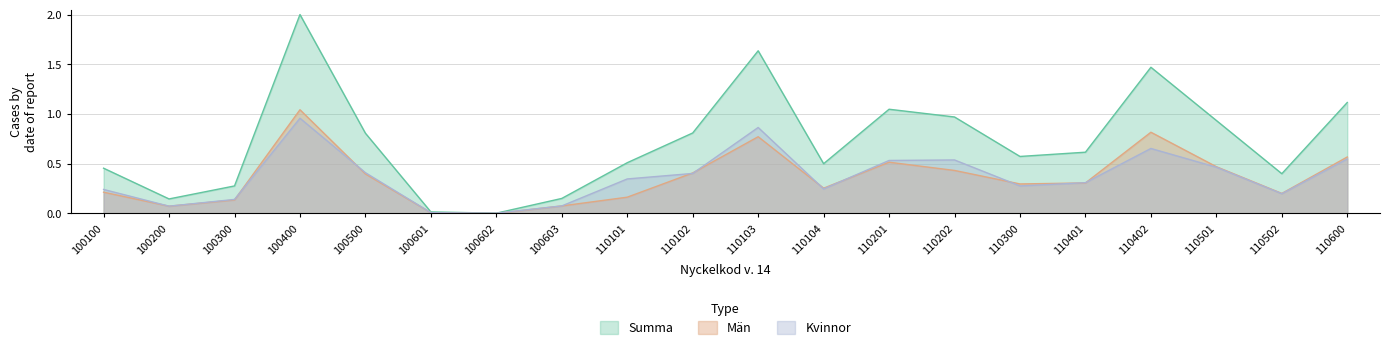

Which label corresponds to the largest value in the chart?

100400